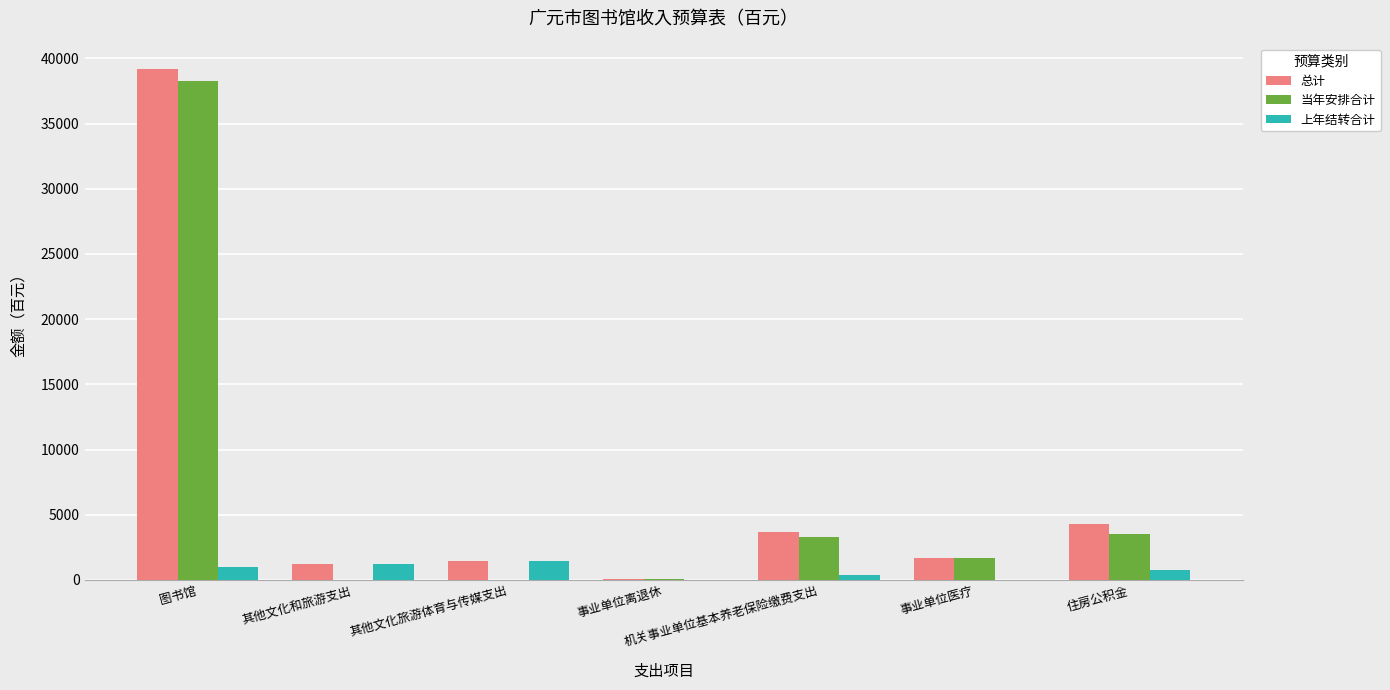

How many groups of bars are there?

7